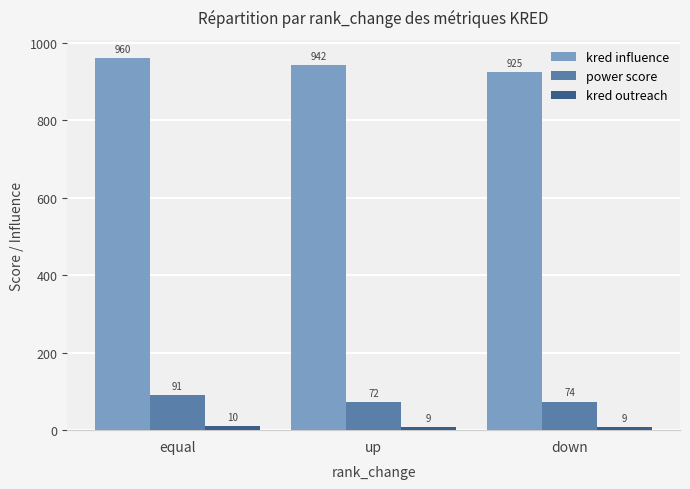

True or false: power score has a value of 74 at down.

True